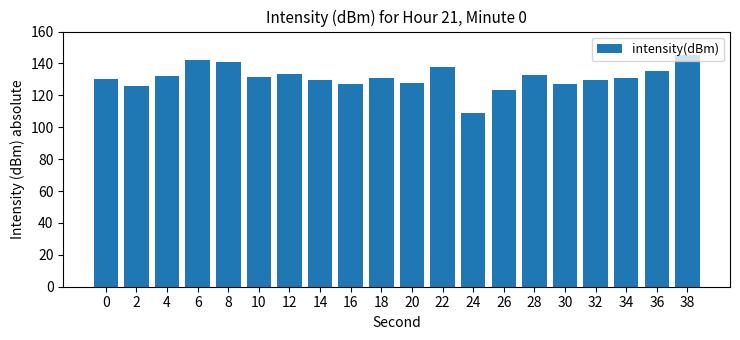

Is it true that the value at 30 is 127.4?

True